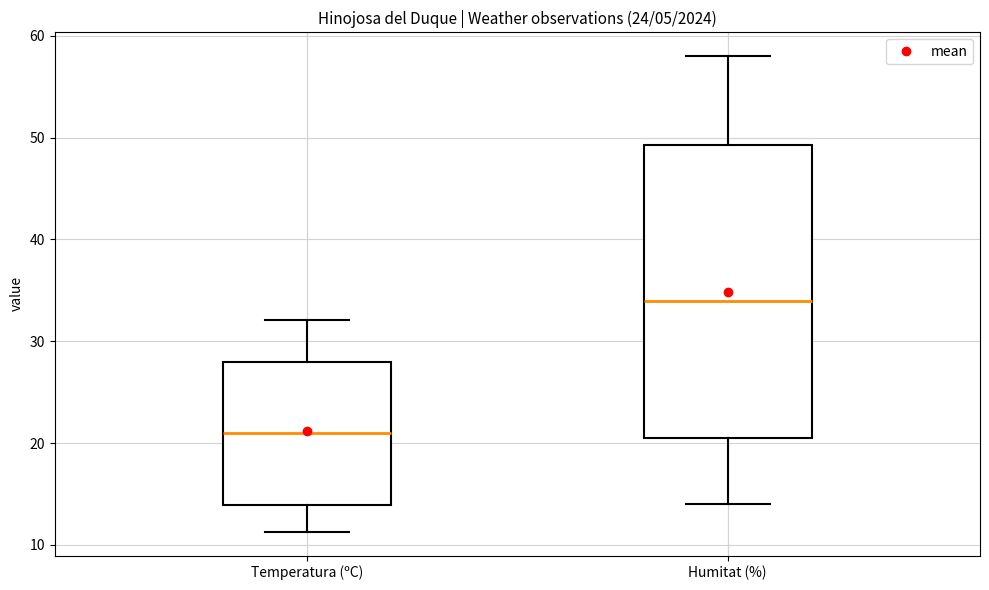

Which box is the tallest, from its lower edge to its upper edge?

Humitat (%)